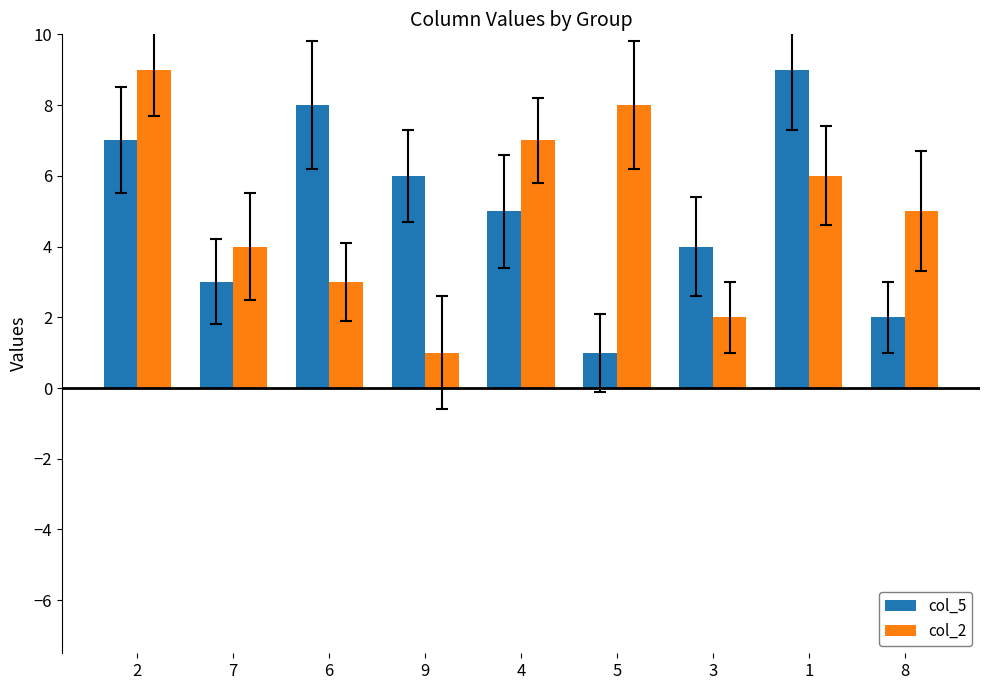

Reading left to right, extract all data points from this chart.

col_5: 7	3	8	6	5	1	4	9	2
col_2: 9	4	3	1	7	8	2	6	5